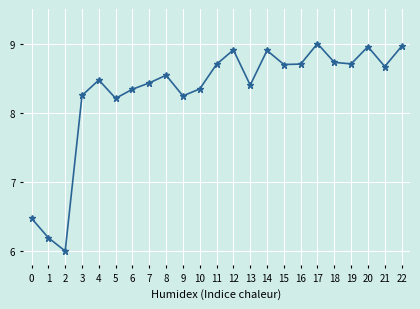

What is the sum of the values at 1 and 15?

14.9